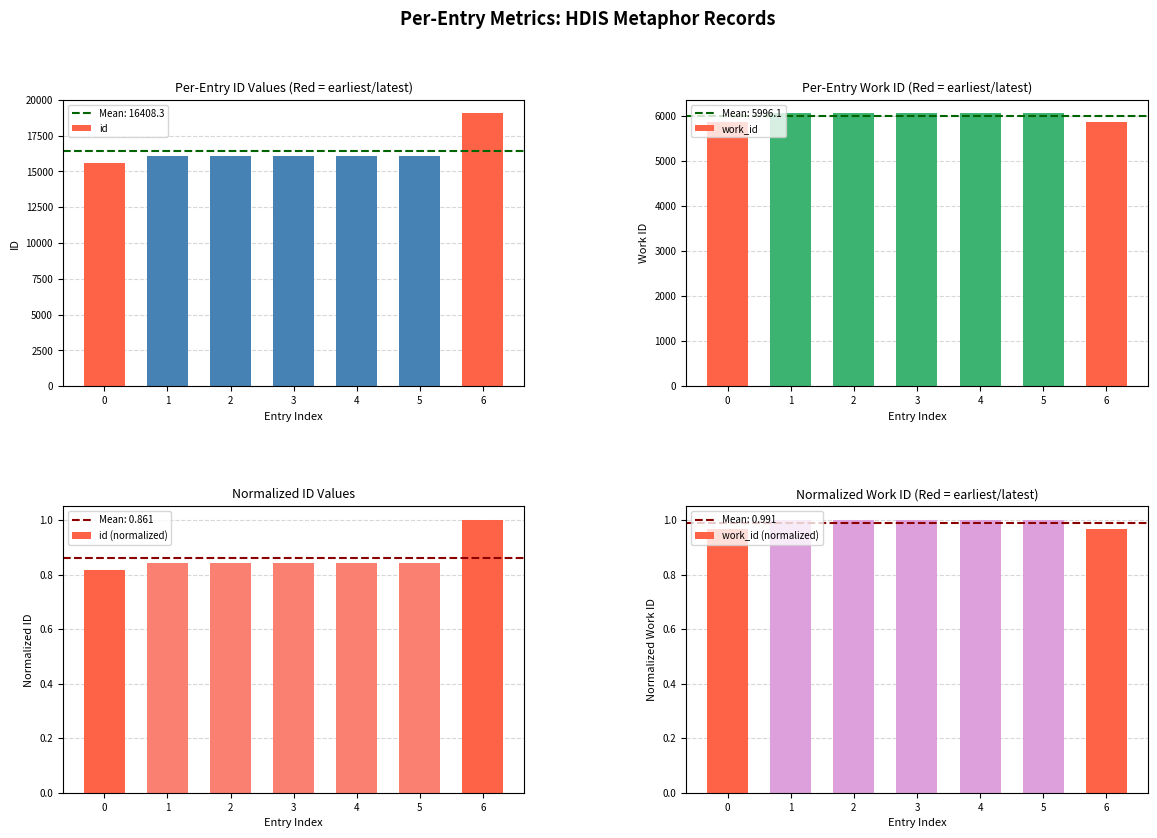

What are all the series names shown in the legend?

id, work_id, id (normalized), work_id (normalized)